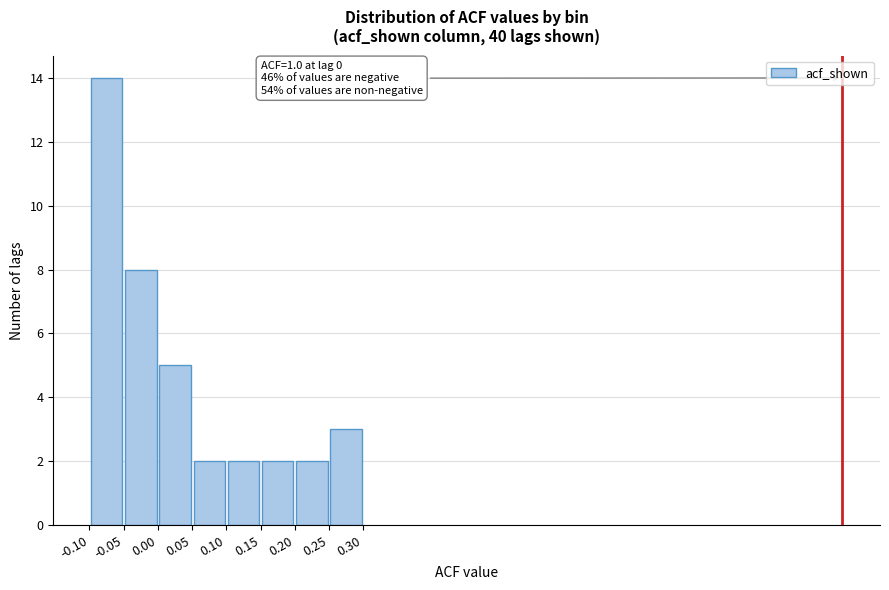

Which range on the x-axis has the tallest bar?

-0.10 to -0.05